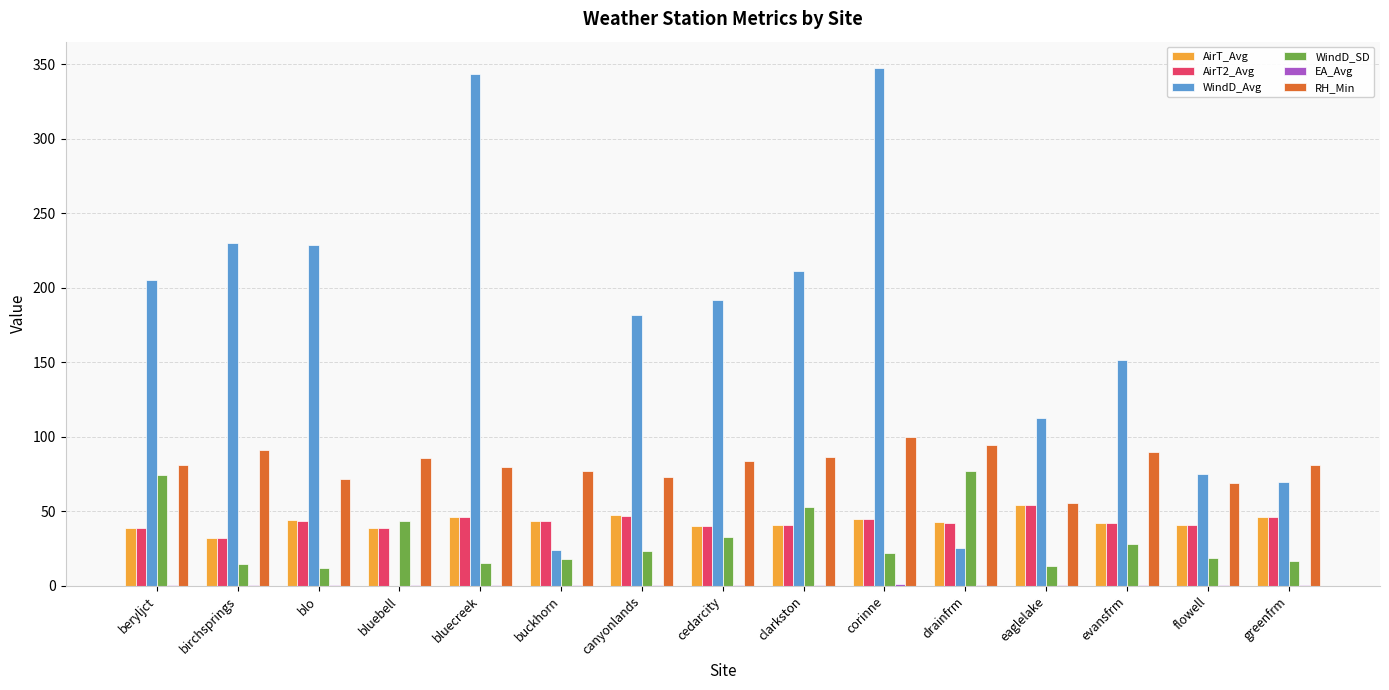

How many groups of bars are there?

15